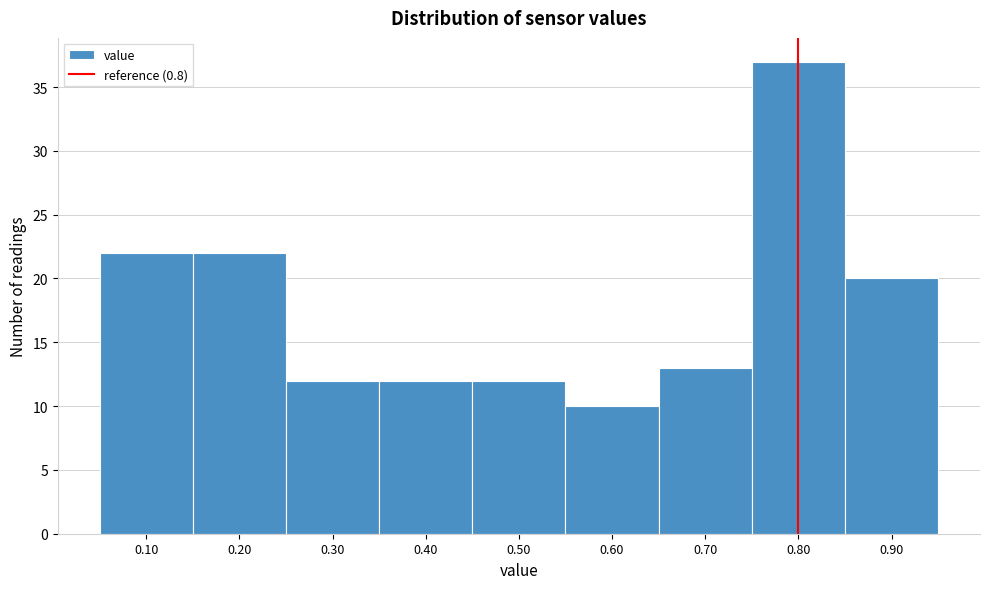

Reading left to right, list every bar in this chart as the range it spans on the x-axis followed by its height. The values are not printed on the chart, so give them approximately, as read against the axis.

0.05 to 0.15: 22
0.15 to 0.25: 22
0.25 to 0.35: 12
0.35 to 0.45: 12
0.45 to 0.55: 12
0.55 to 0.65: 10
0.65 to 0.75: 13
0.75 to 0.85: 37
0.85 to 0.95: 20